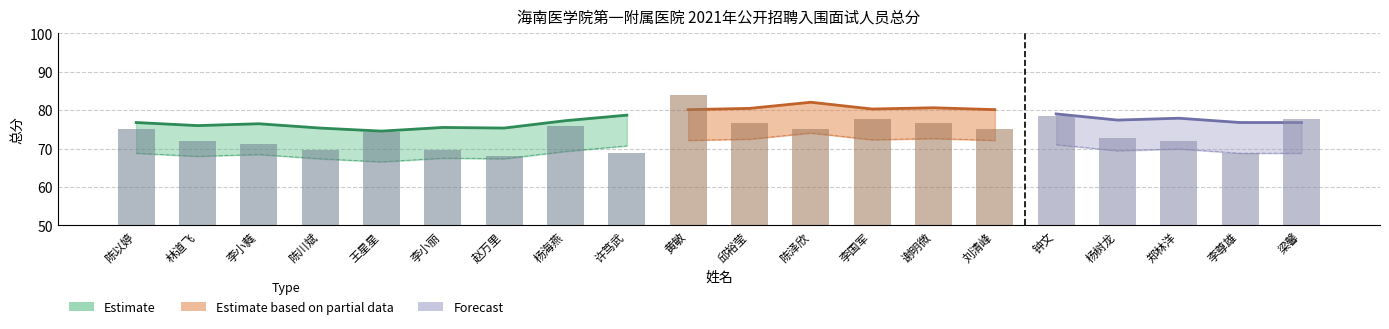

At which label does the data first exceed 75?

陈以婷